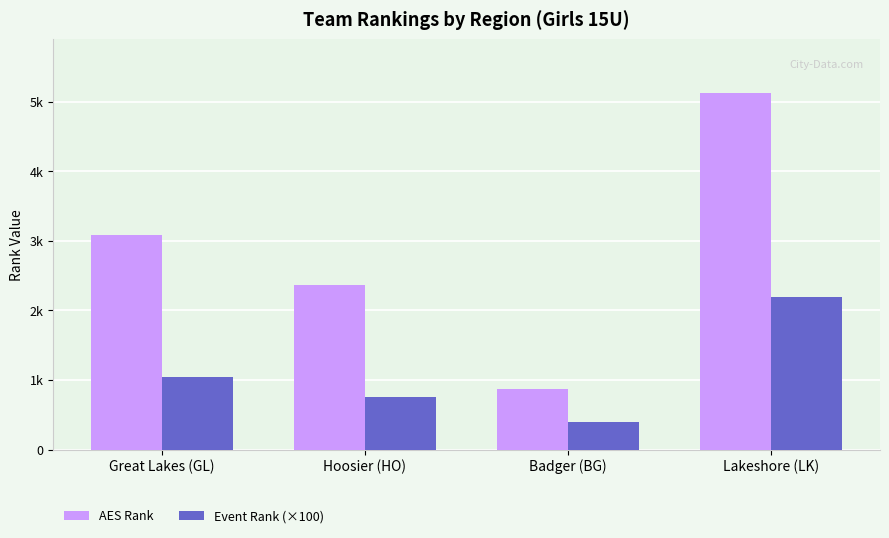

At which category does the chart reach its minimum across all series?

Badger (BG)